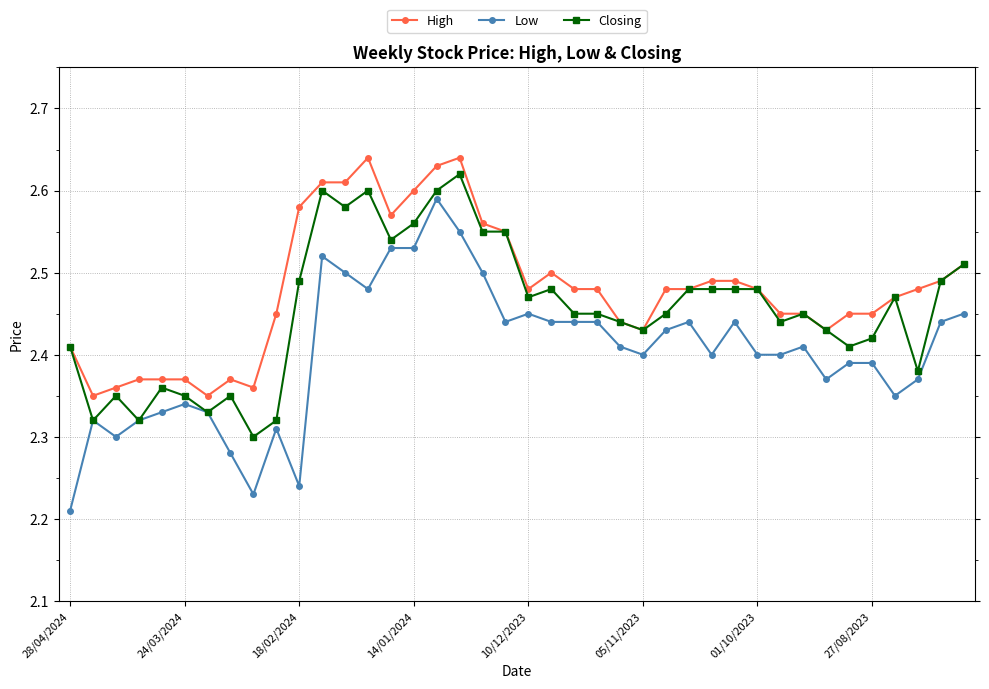

True or false: Low and High cross at least once.

False